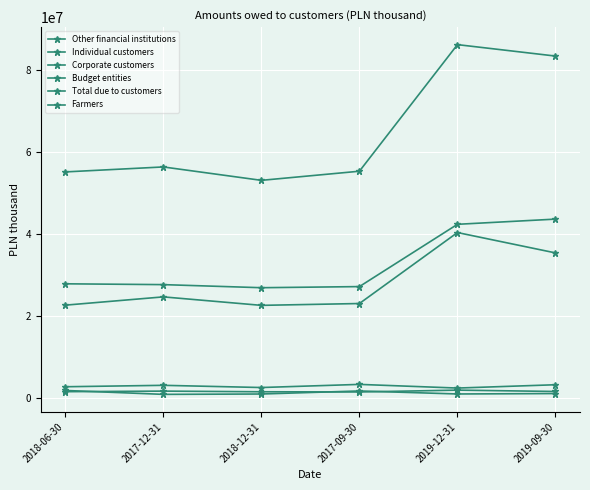

True or false: Budget entities has a value of 993934 at 2018-12-31.

True